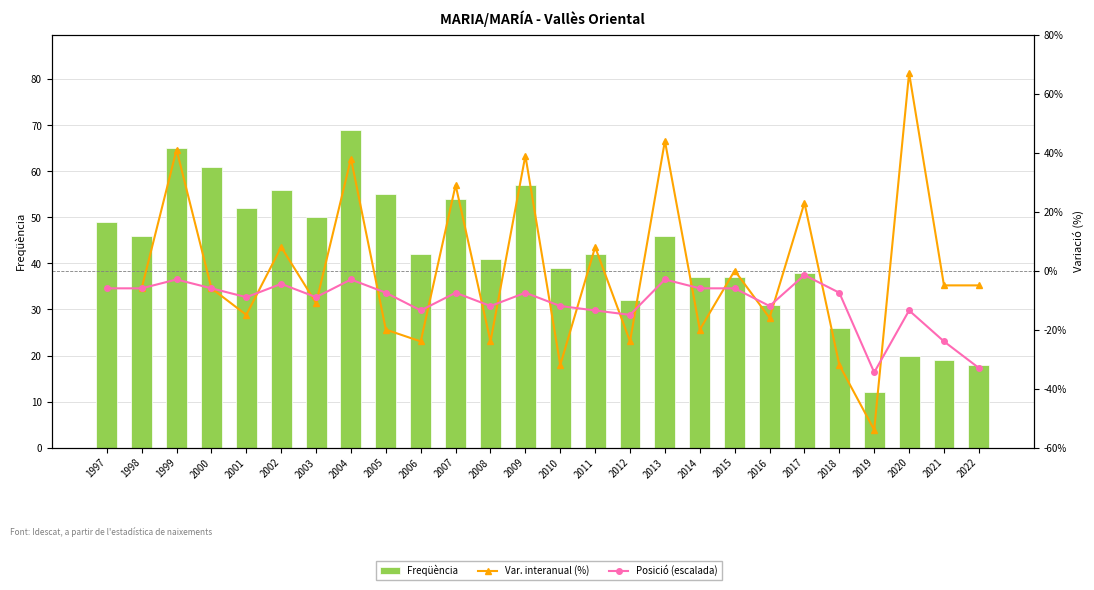

At which category does the chart reach its peak across all series?

2004